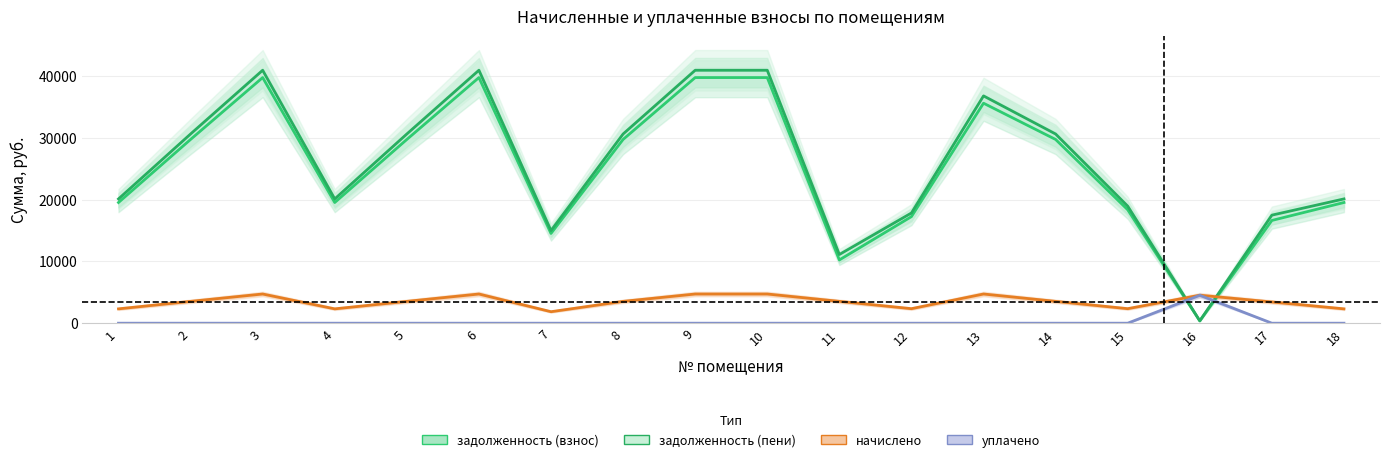

The value of задолженность (взнос) at 10 is 26055.7. True or false?

False